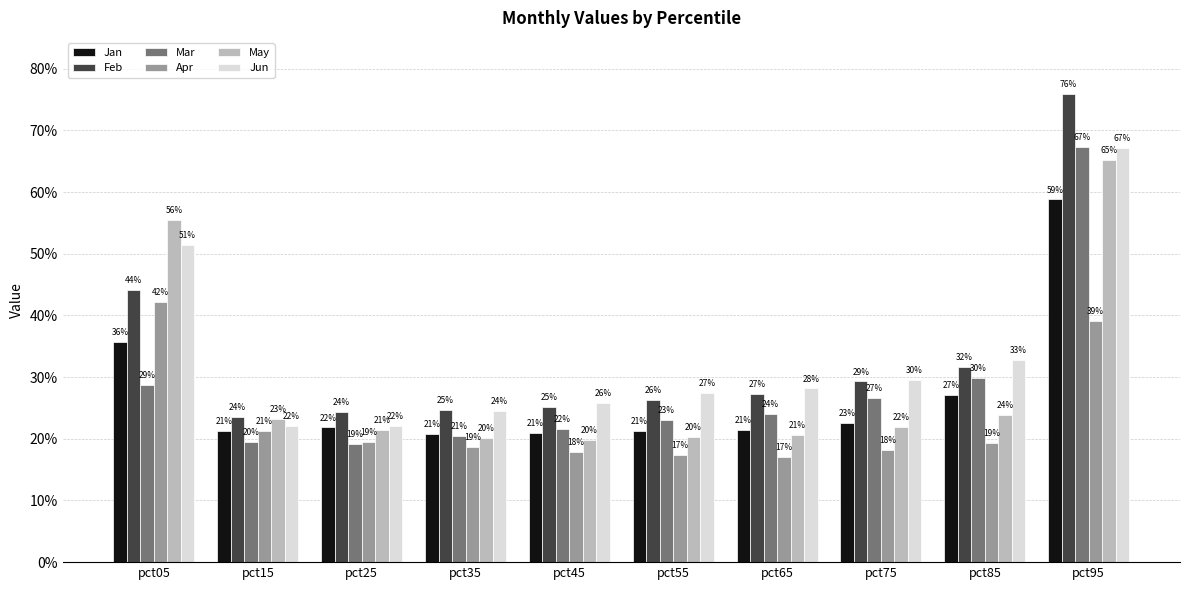

List the series in order of their peak value, lowest first.

Apr, Jan, May, Jun, Mar, Feb